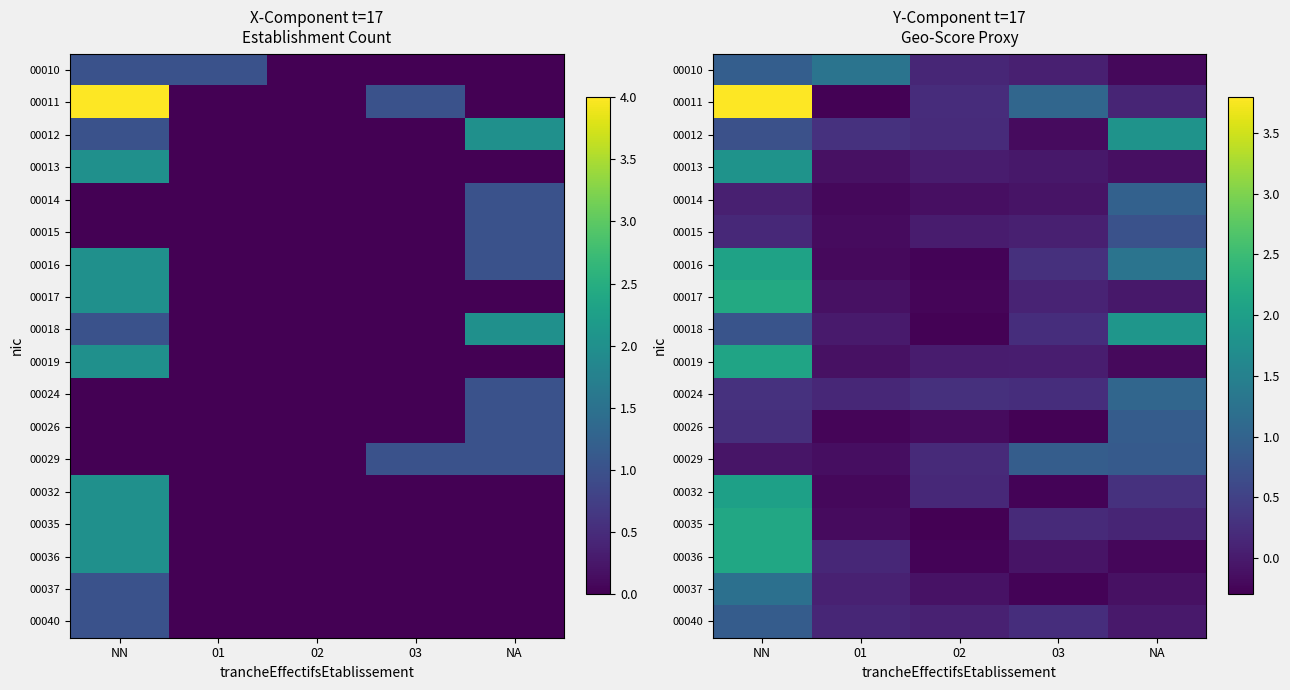

Rank the series at NN from lowest to highest value.

00029, 00014, 00015, 00026, 00024, 00012, 00018, 00040, 00010, 00037, 00013, 00032, 00016, 00019, 00036, 00035, 00017, 00011